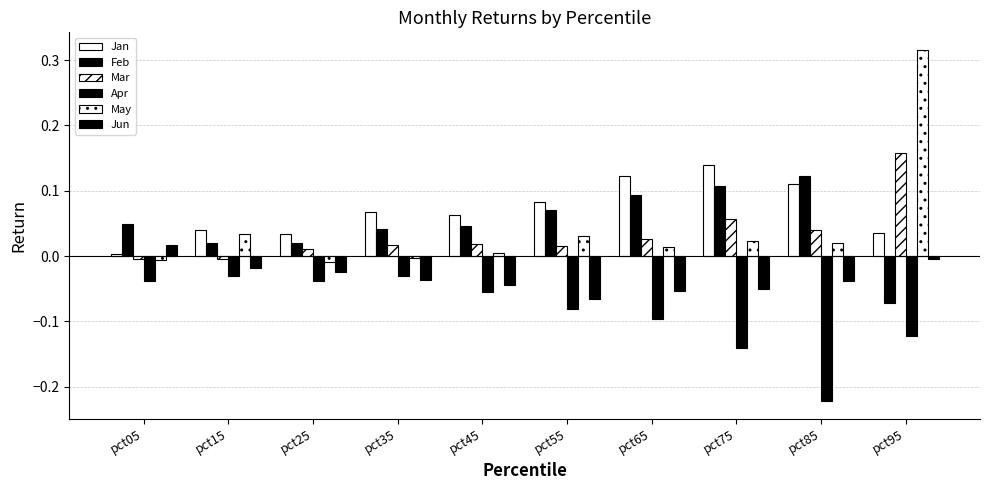

Which category has the lowest value across all series?

pct85